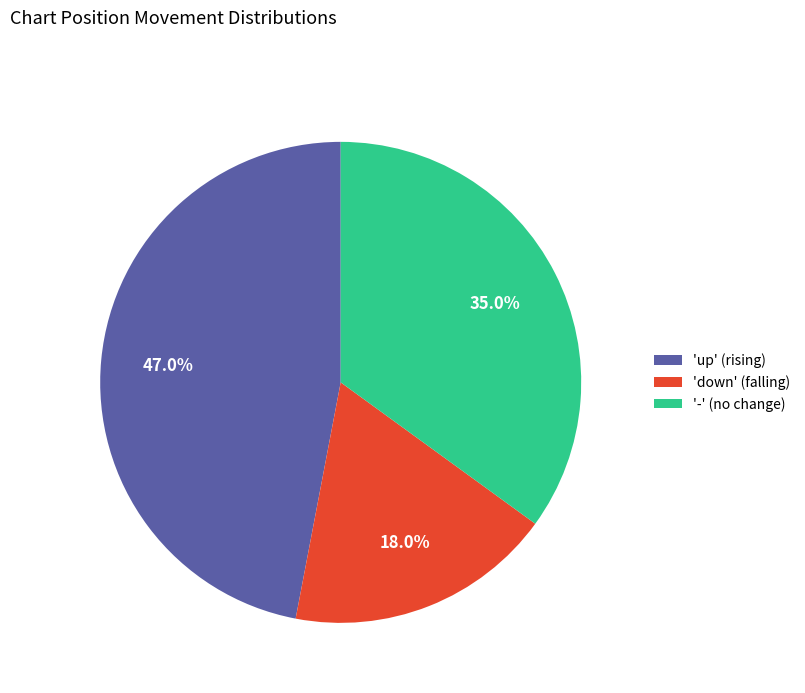

Is there a majority slice in this chart?

No